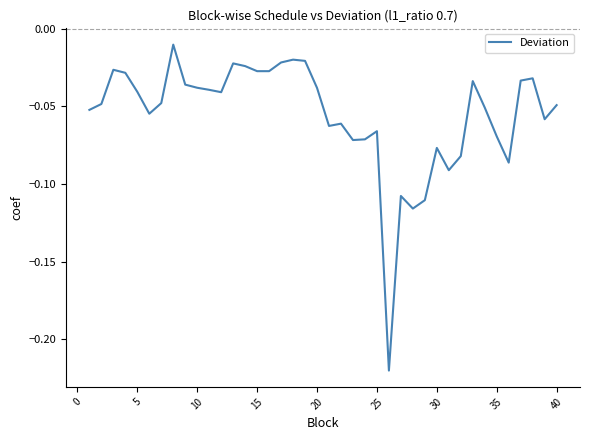

The value at 10 is -0.1. True or false?

False